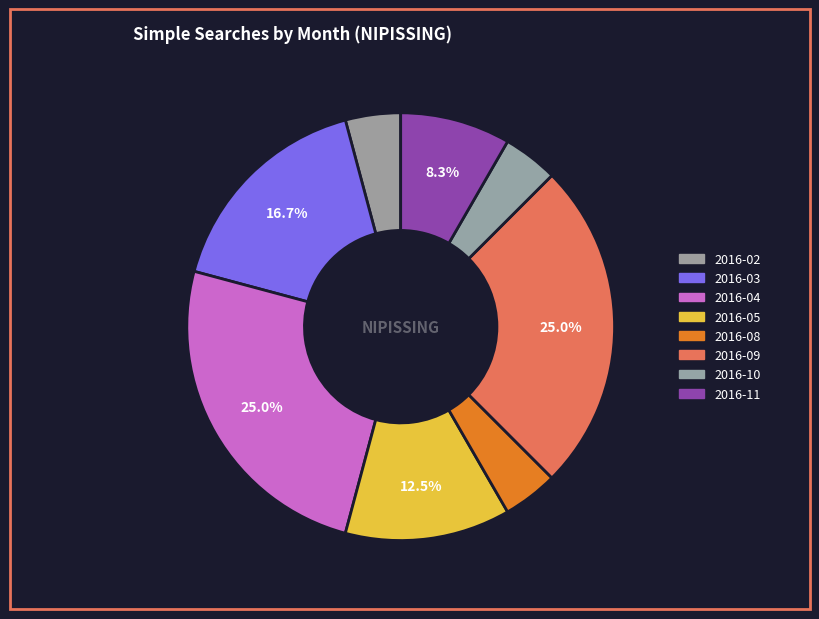

How many segments does this pie chart have?

8